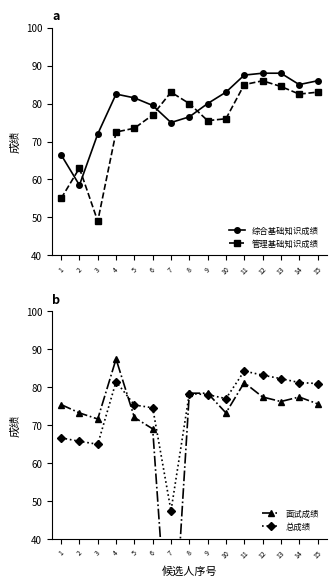

What is the difference between the 综合基础知识成绩 values at 1 and 2?

8.0